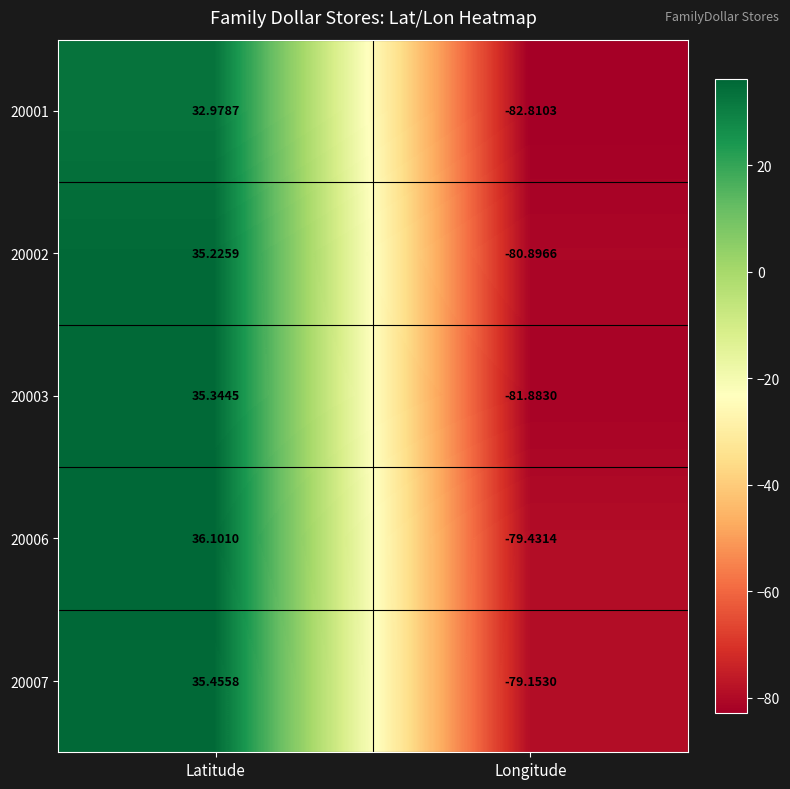

At which label does 20003 first exceed 35?

Latitude